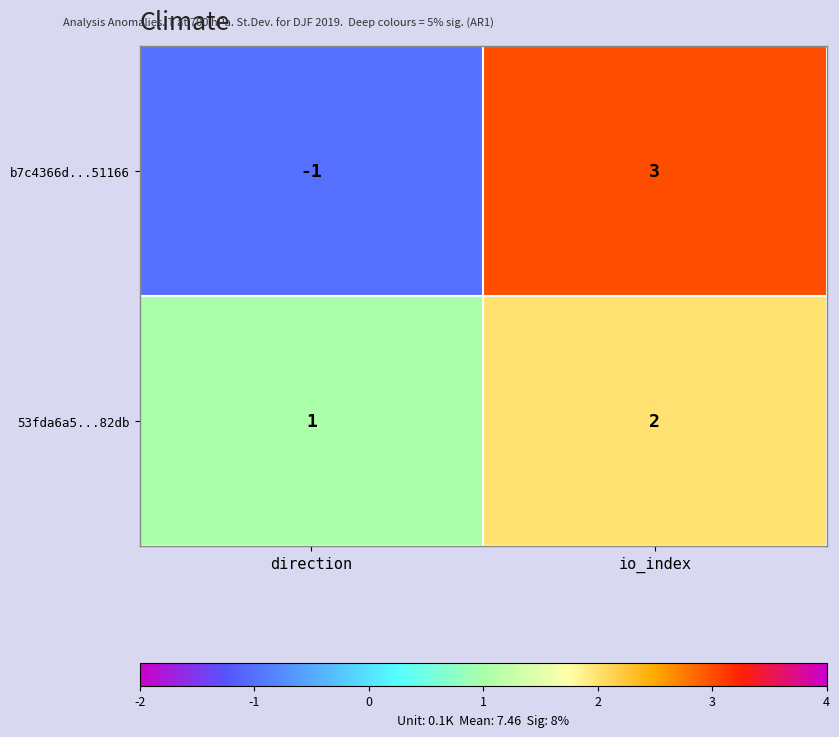

At which category is the sum across all series the highest?

io_index